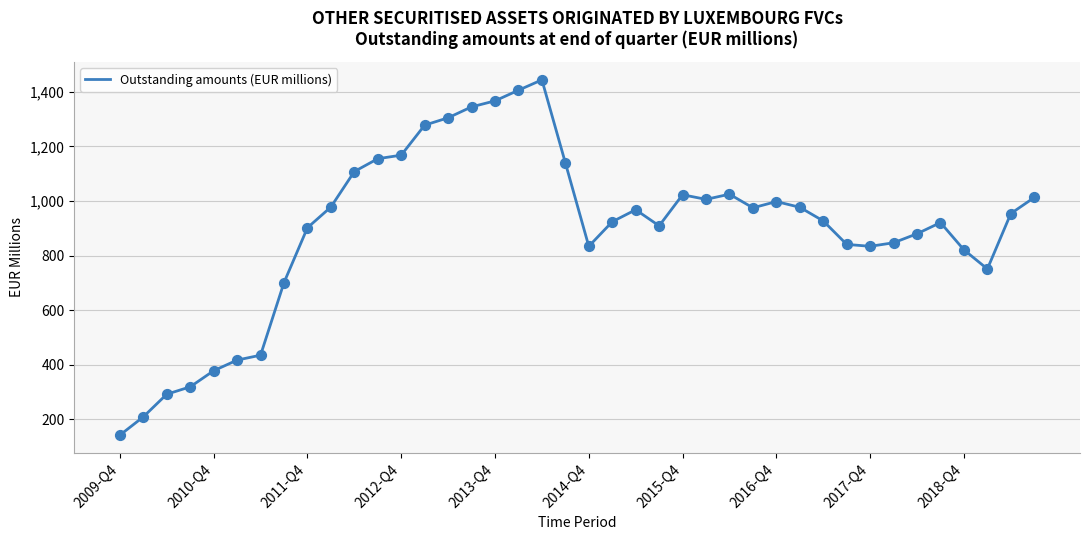

What is the difference between the maximum and minimum values?

1302